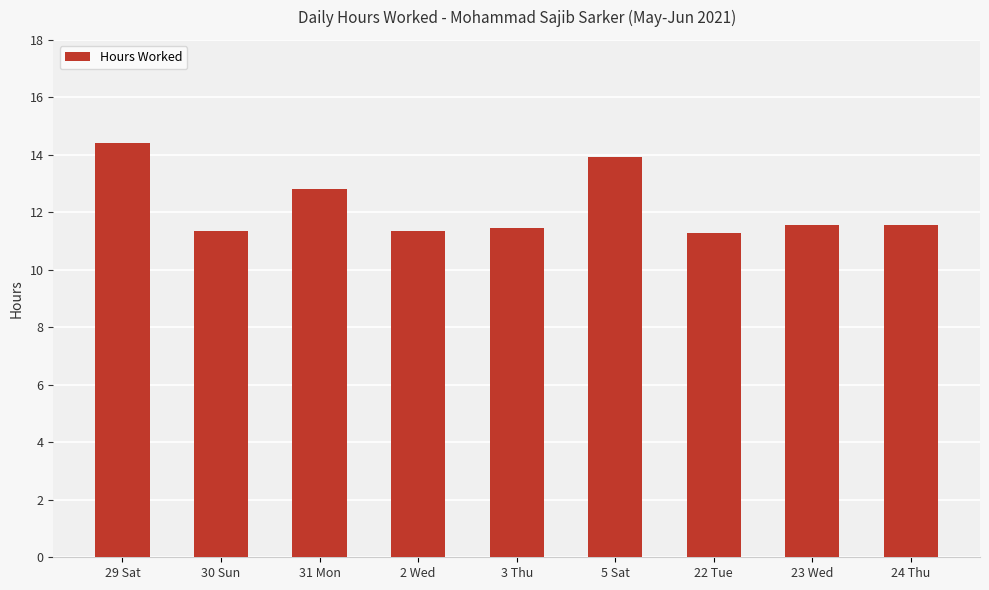

What is the difference between the second highest and minimum values?

2.6